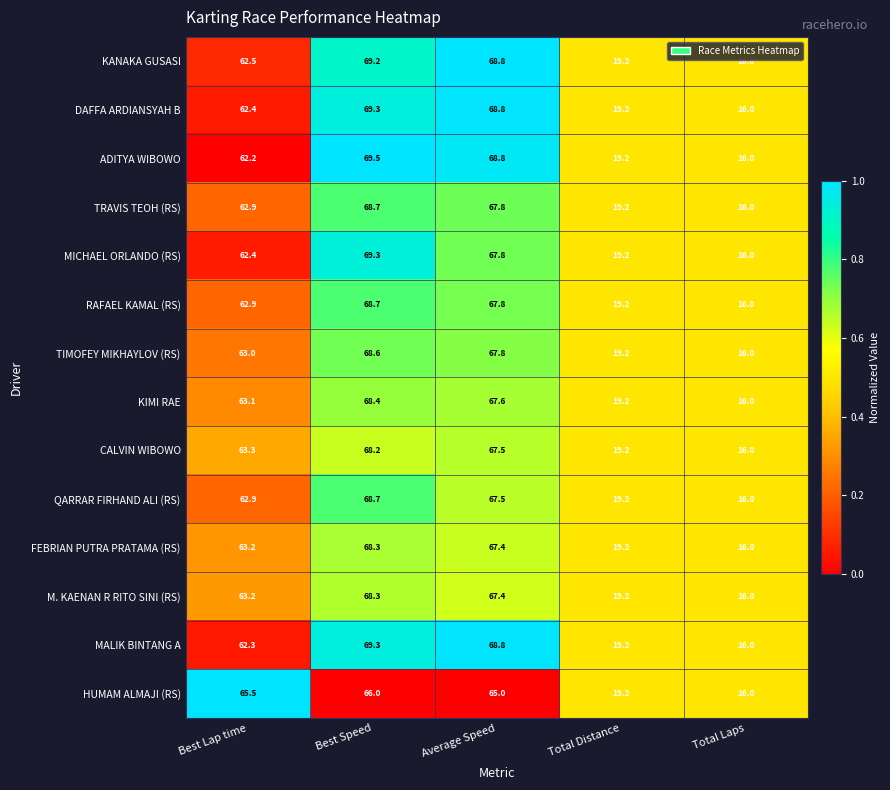

Between Best Lap time and Average Speed, which series saw the biggest shift?

ADITYA WIBOWO